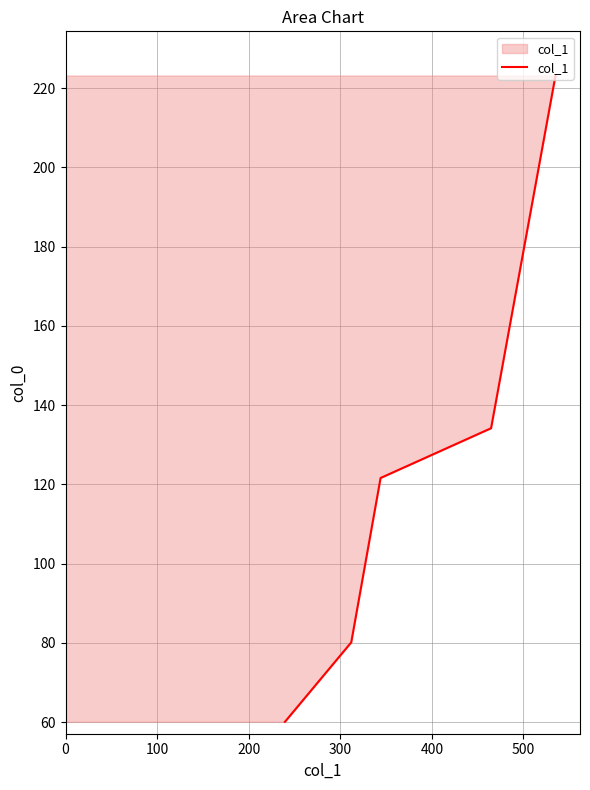

Approximately how many times larger is the value at 0 compared to 300?

0.4